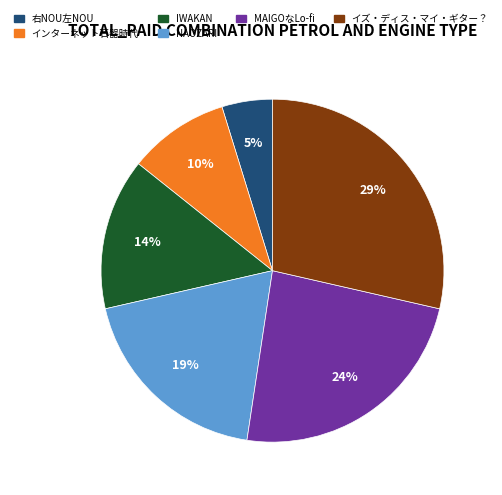

True or false: インターネット石器時代 accounts for 10% of the total.

True